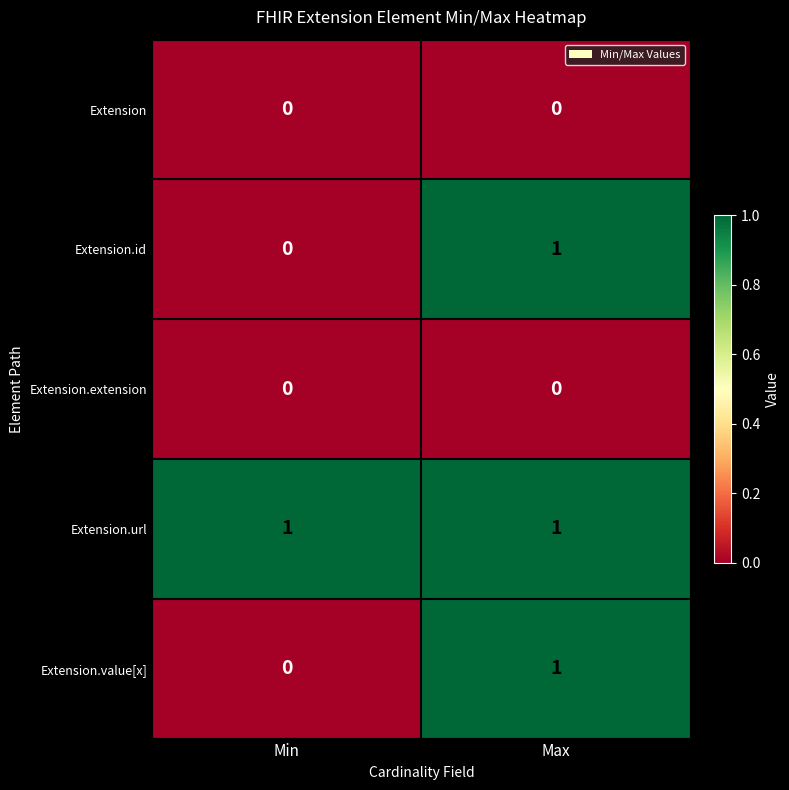

The value of Extension.extension at Max is 0. True or false?

True